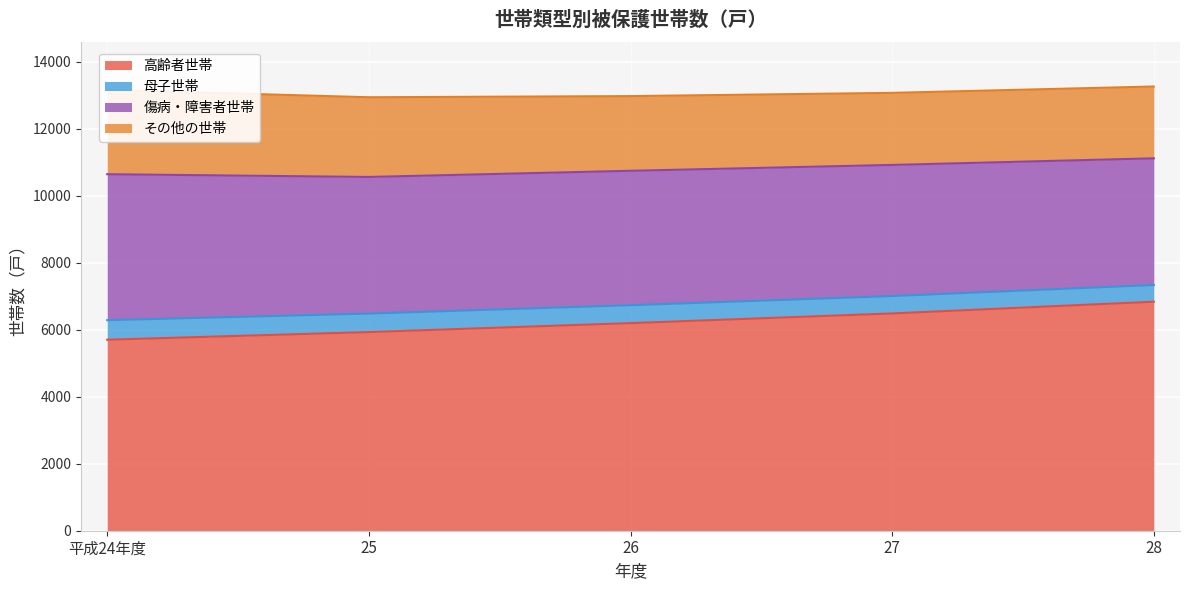

What is the lowest value of the 傷病・障害者世帯 series?

3781